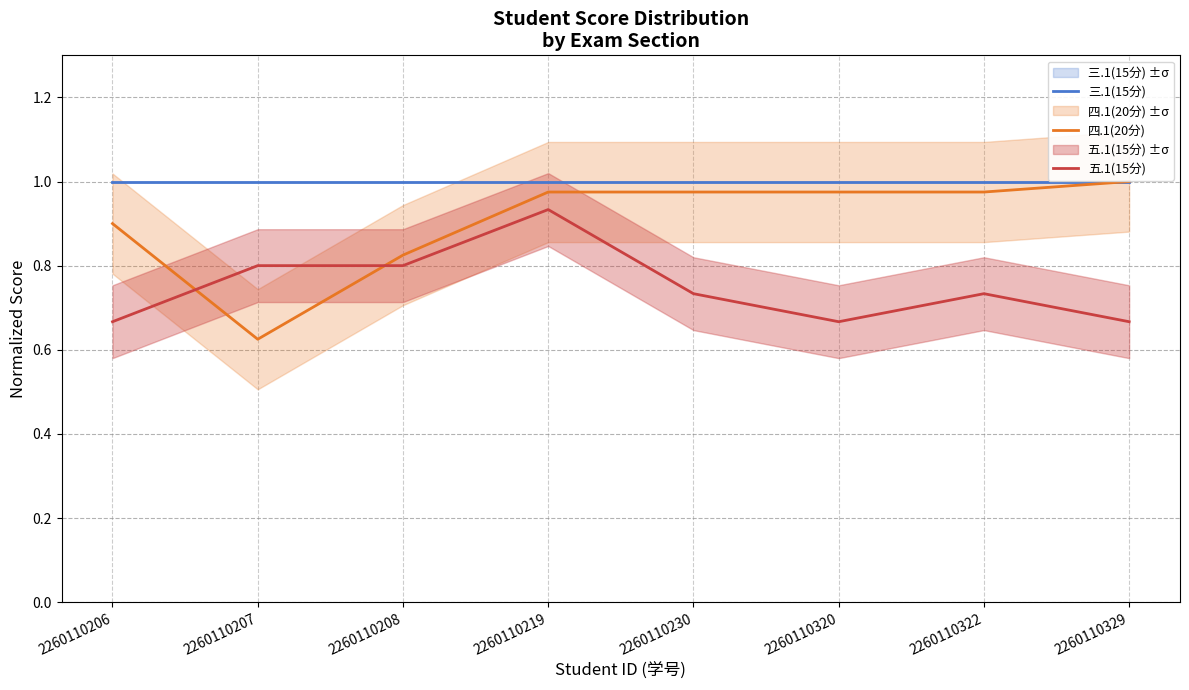

Rank the series by their average value, from highest to lowest.

三.1(15分), 四.1(20分), 五.1(15分)